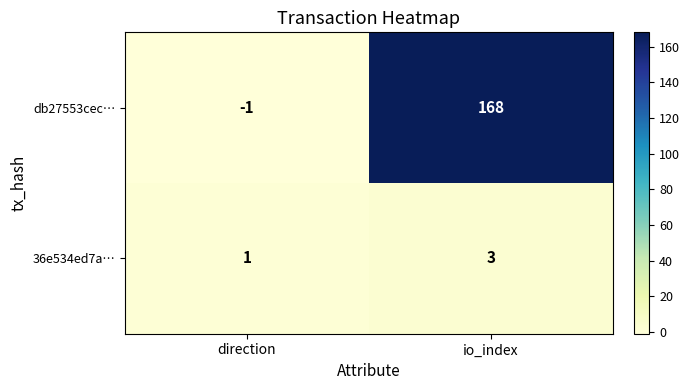

True or false: db27553cec… has a value of 241 at io_index.

False